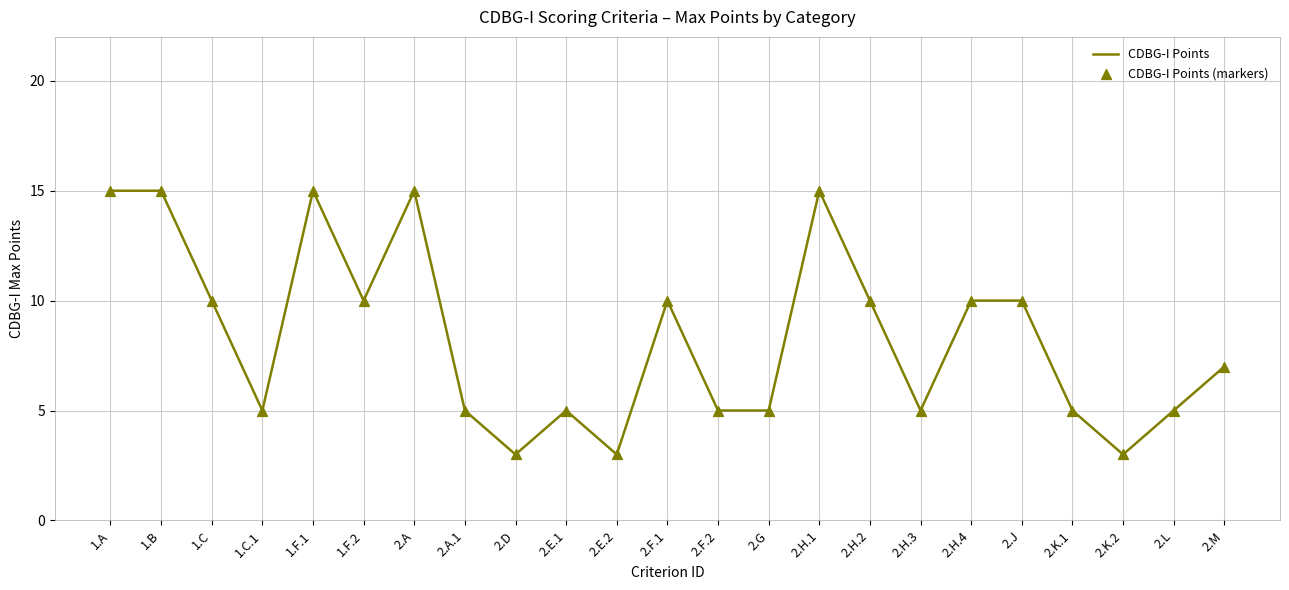

What is the ratio of the value at 2.M to the value at 2.H.4?

0.7